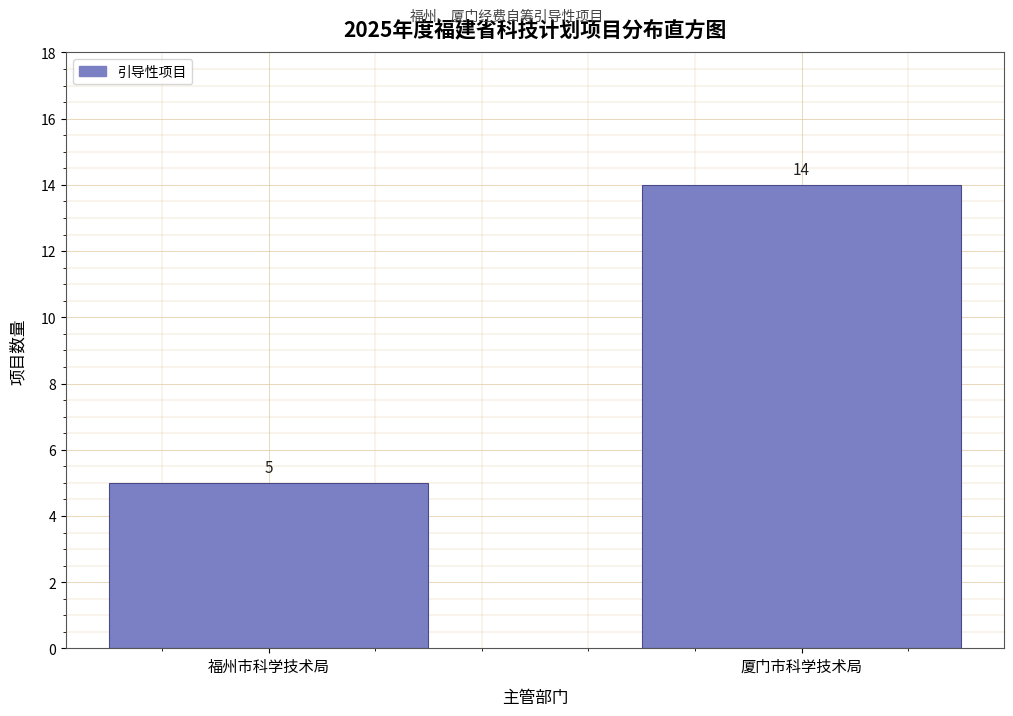

Reading left to right, extract all data points from this chart.

5	14